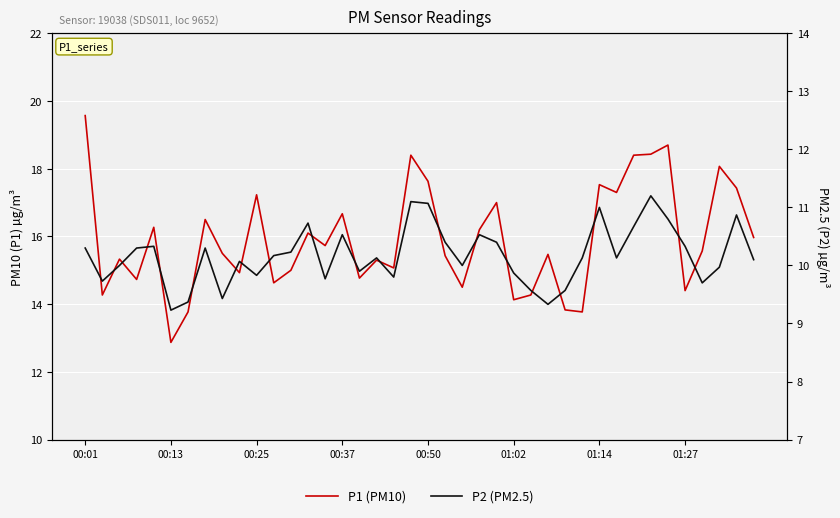

Between 11 and 20, which series saw the biggest shift?

P1